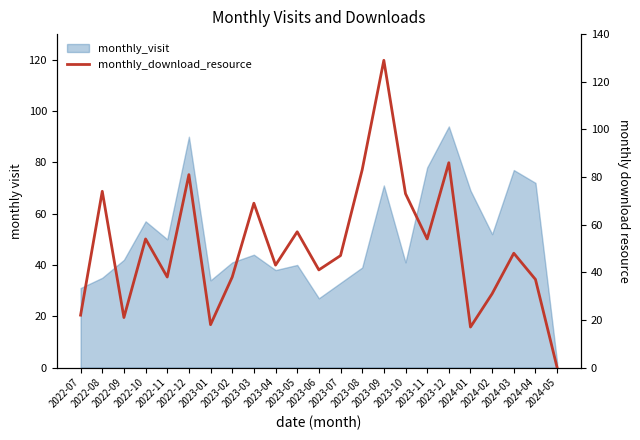

What is the label of the 11th point from the left?

2023-05